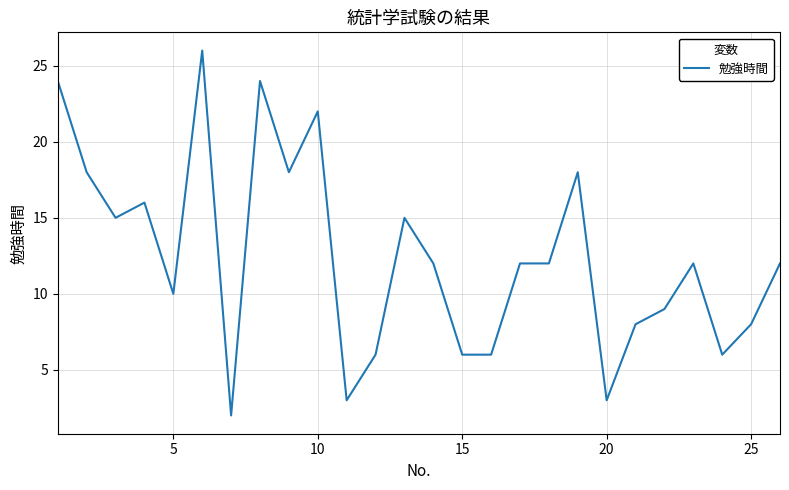

Reading right to left, extract all data points from this chart.

12	8	6	12	9	8	3	18	12	12	6	6	12	15	6	3	22	18	24	2	26	10	16	15	18	24